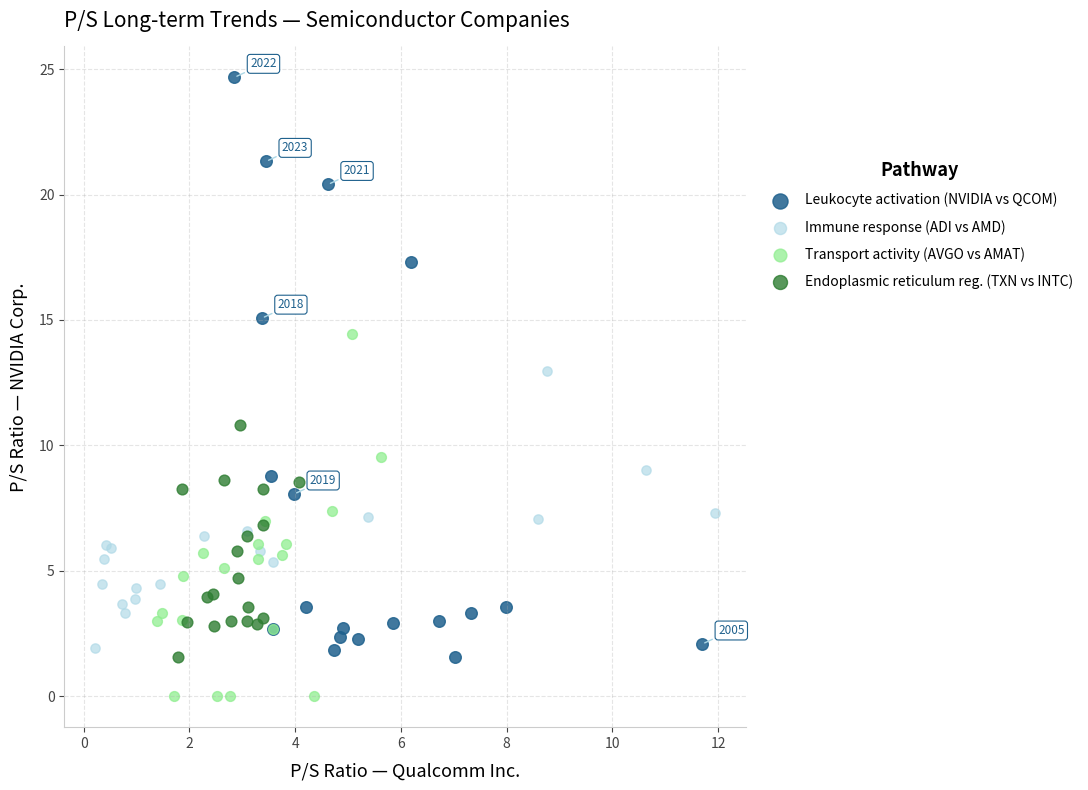

Which series has the largest Y range (max minus min)?

Leukocyte activation (NVIDIA vs QCOM)